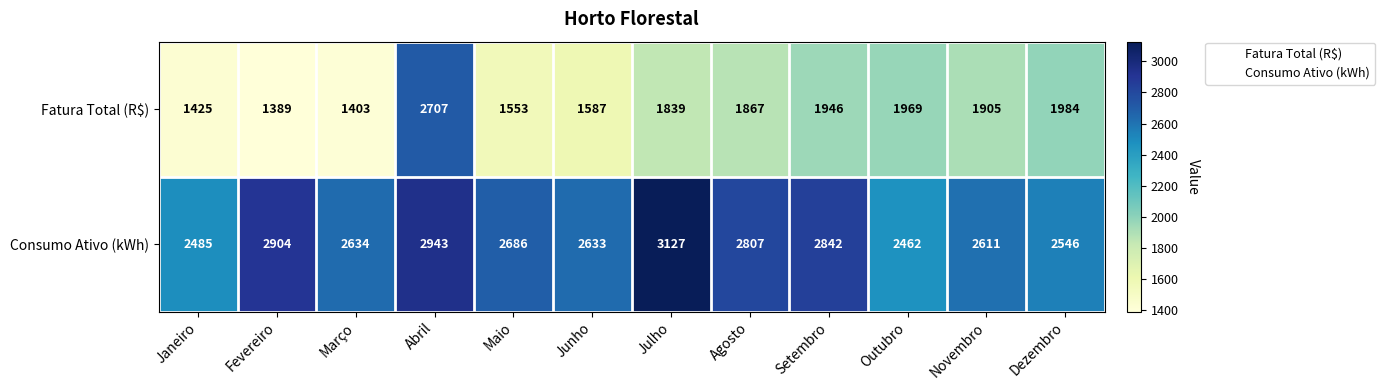

Which label corresponds to the largest value in the chart?

Julho